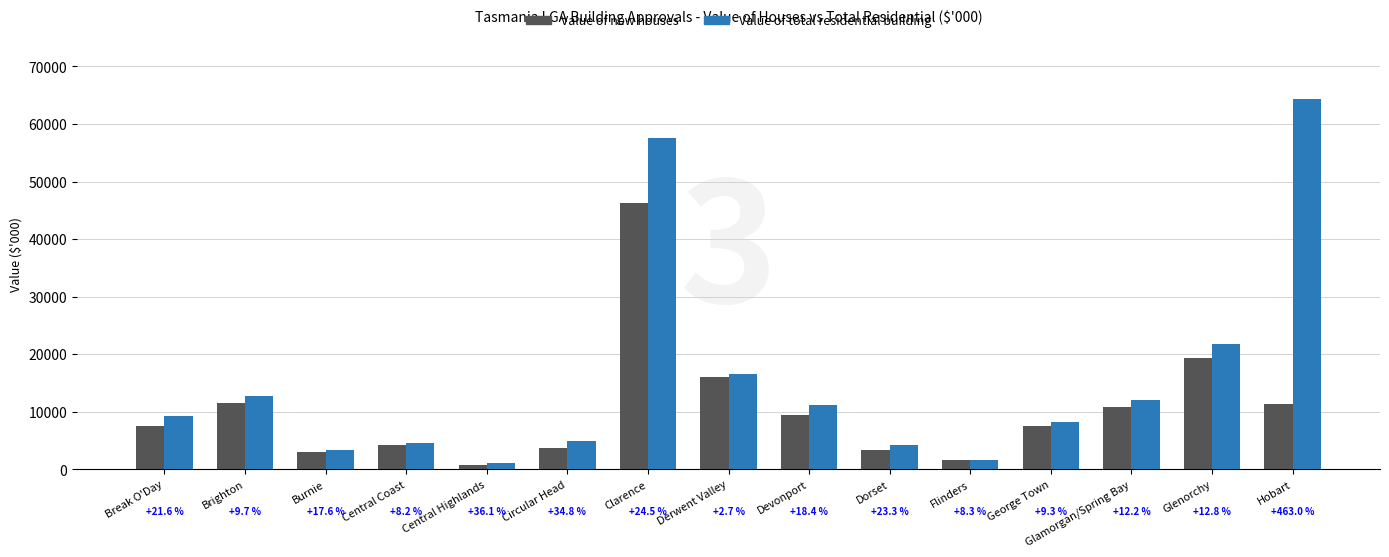

Between Flinders and Dorset, which is larger?

Dorset